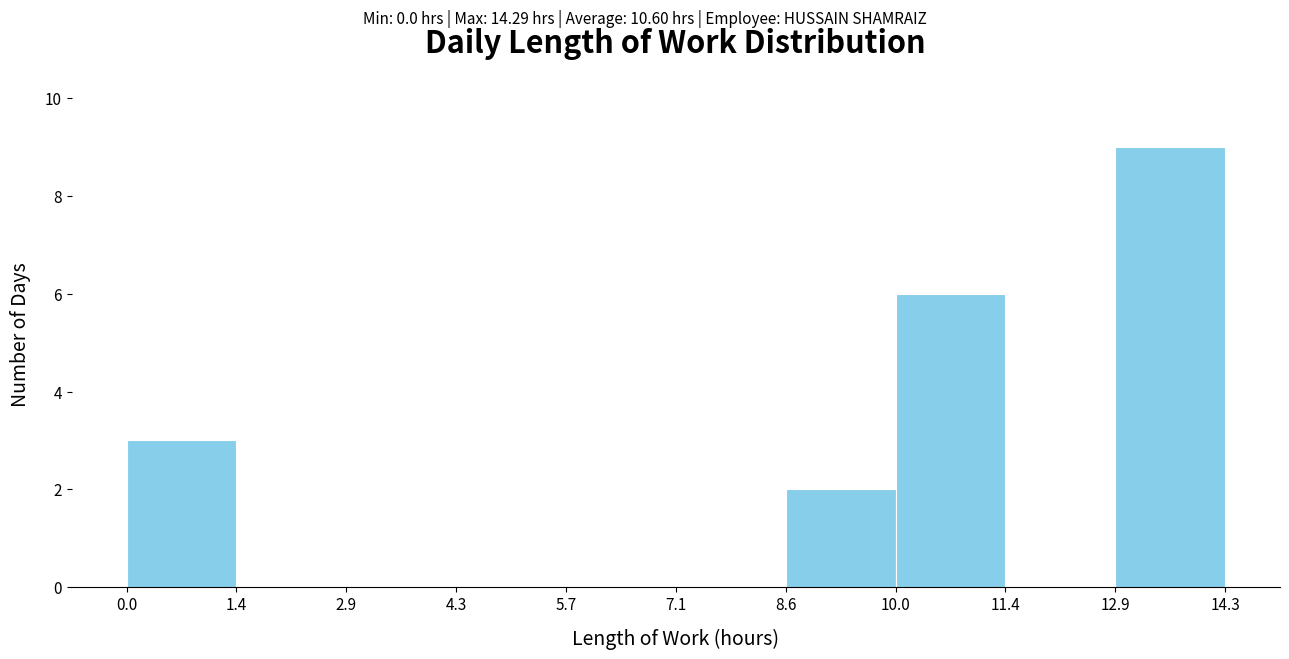

How tall is the bar that spans 10.0 to 11.4 on the x-axis? The values are not printed on the chart, so give them approximately, as read against the axis.

6